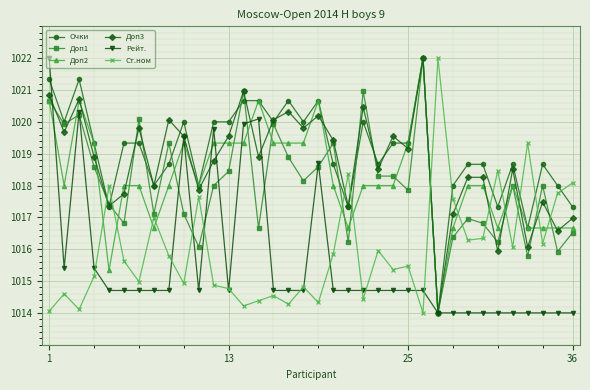

What is the value of the Очки point at the 17th from the left?

1020.7